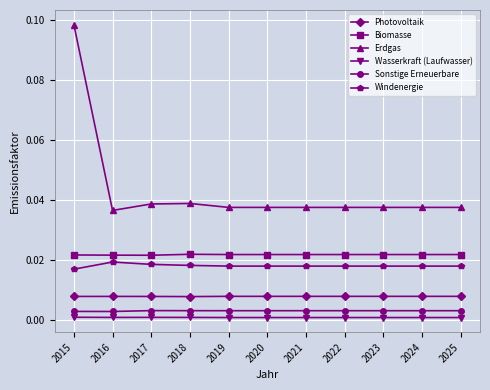

True or false: Biomasse has a value of 0.0 at 2022.

True